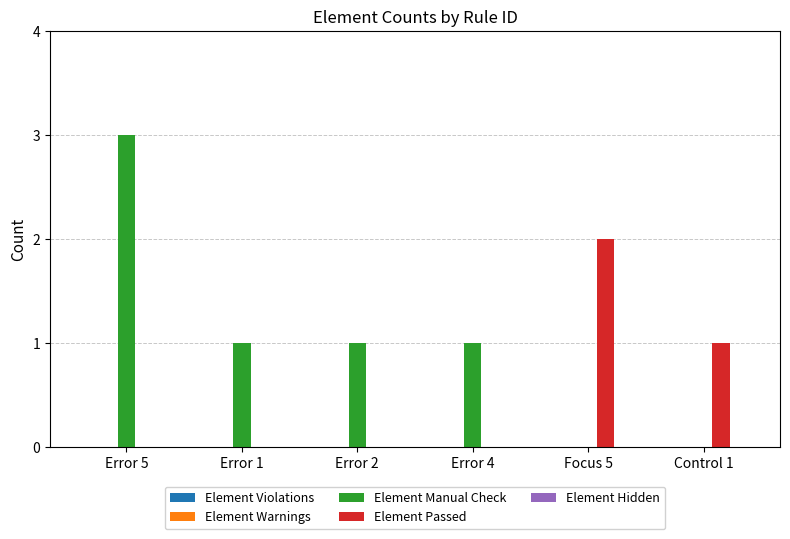

Which label corresponds to the largest value in the chart?

Error 5